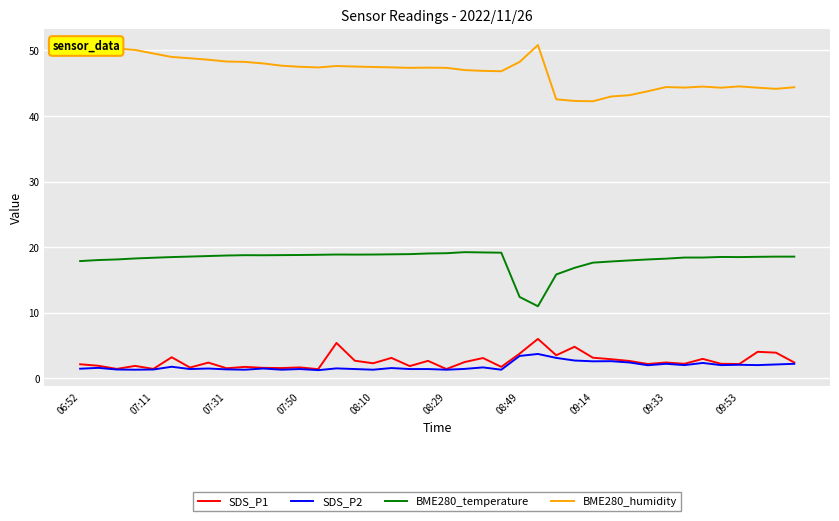

Which series has the largest total across all categories?

BME280_humidity